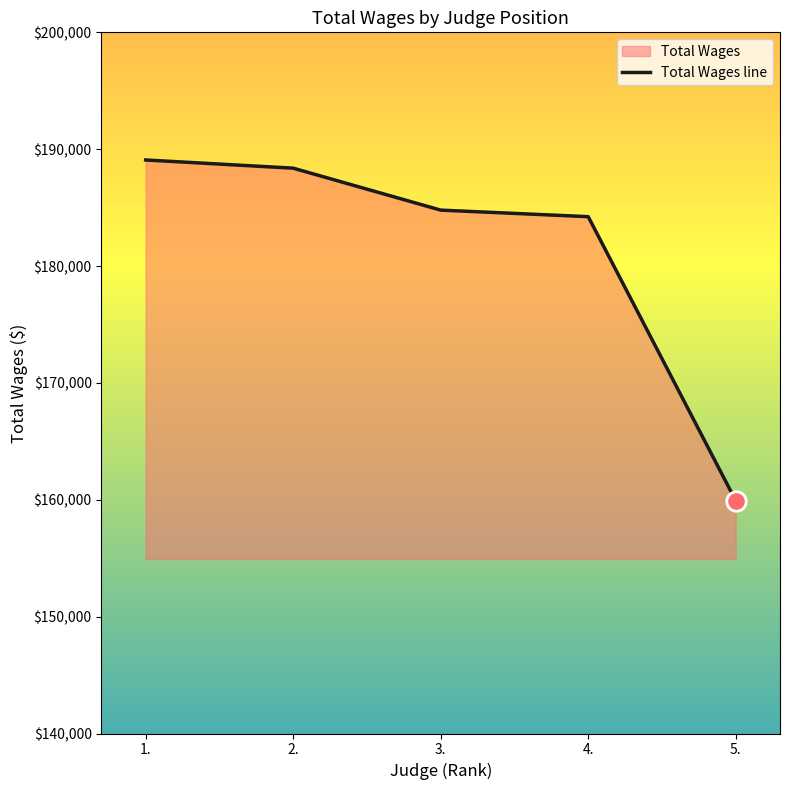

True or false: there are more than 0 points higher than both neighbors.

False